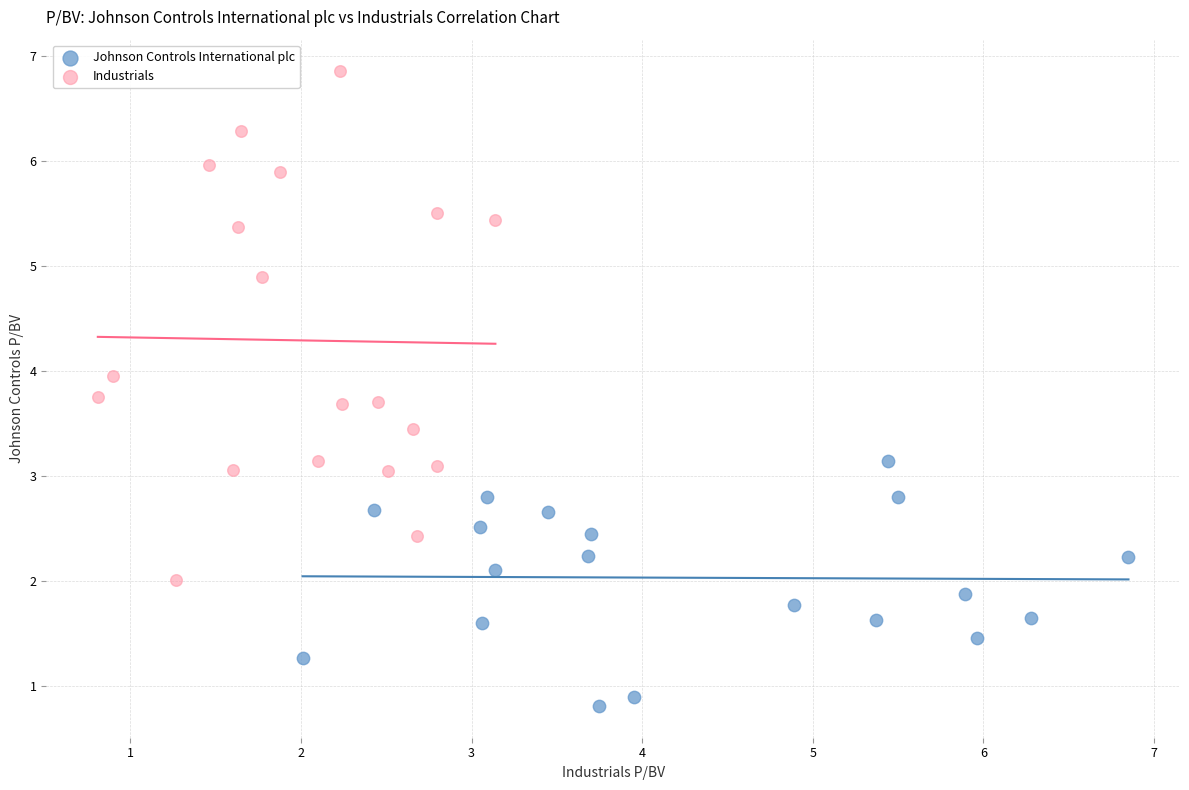

Which series contains the lowest Y value?

Johnson Controls International plc